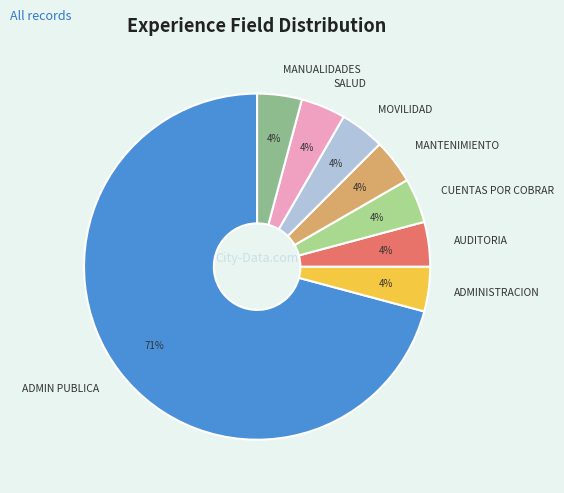

To the nearest percent, what is the combined percentage of AUDITORIA and CUENTAS POR COBRAR?

8%